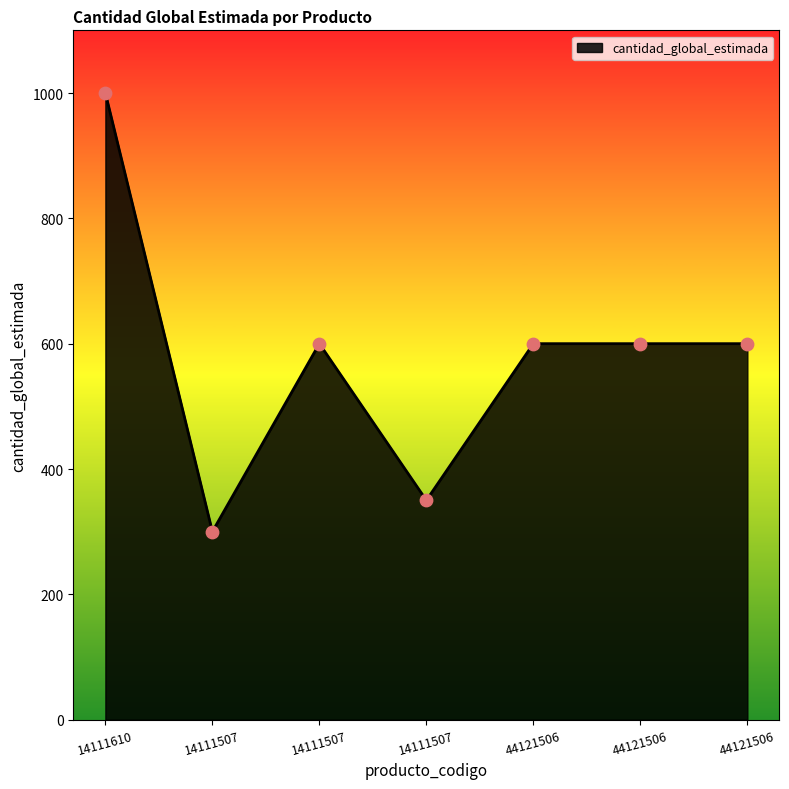

How many categories are shown in the chart?

7